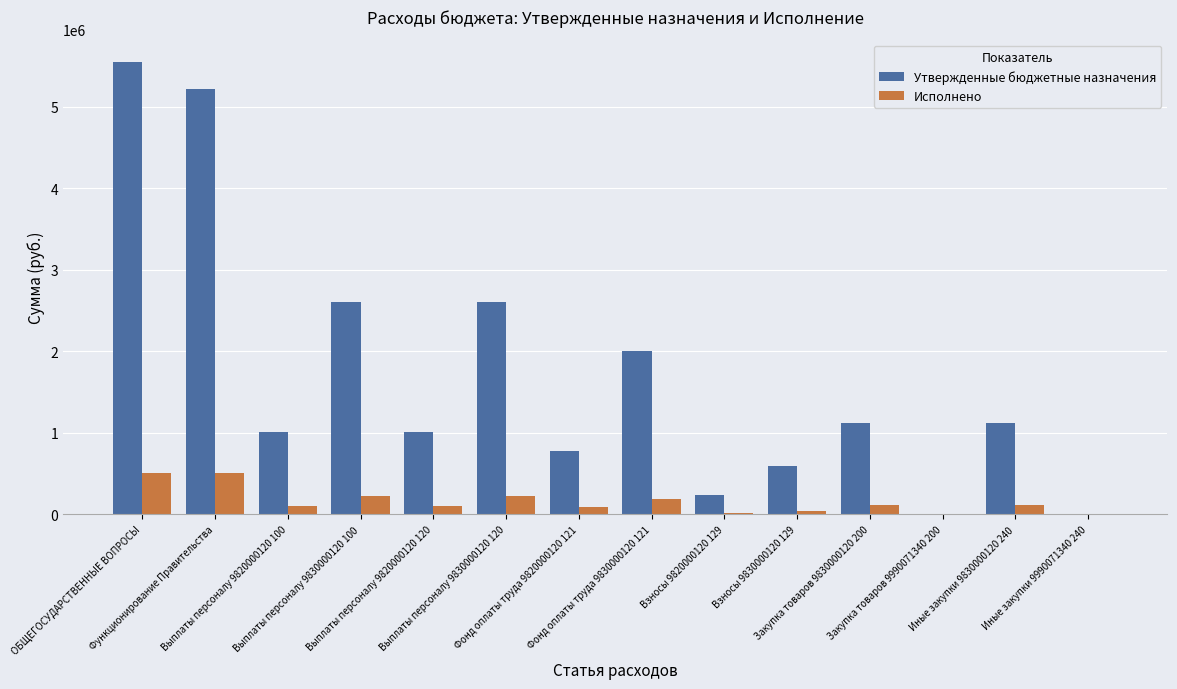

What is the sum of the Утвержденные бюджетные назначения values at Функционирование Правительства and Взносы 9830000120 129?

5820007.1